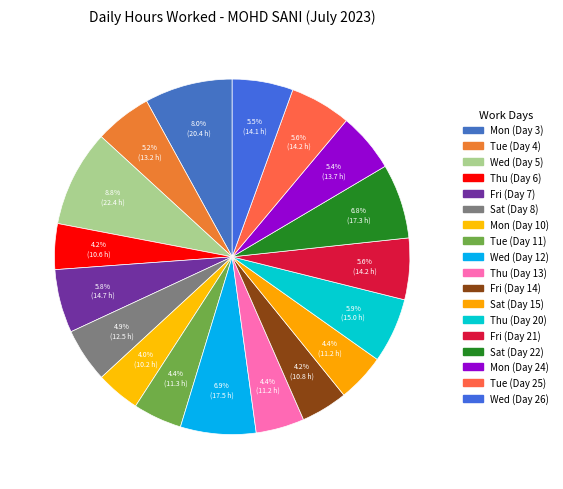

Does Mon (Day 24) represent more than half of the total?

No